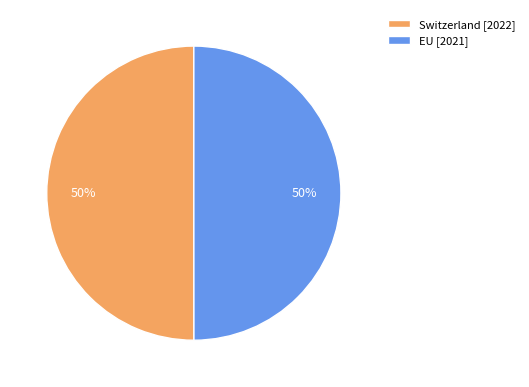

Is it true that Switzerland [2022] is 50% of the pie?

True